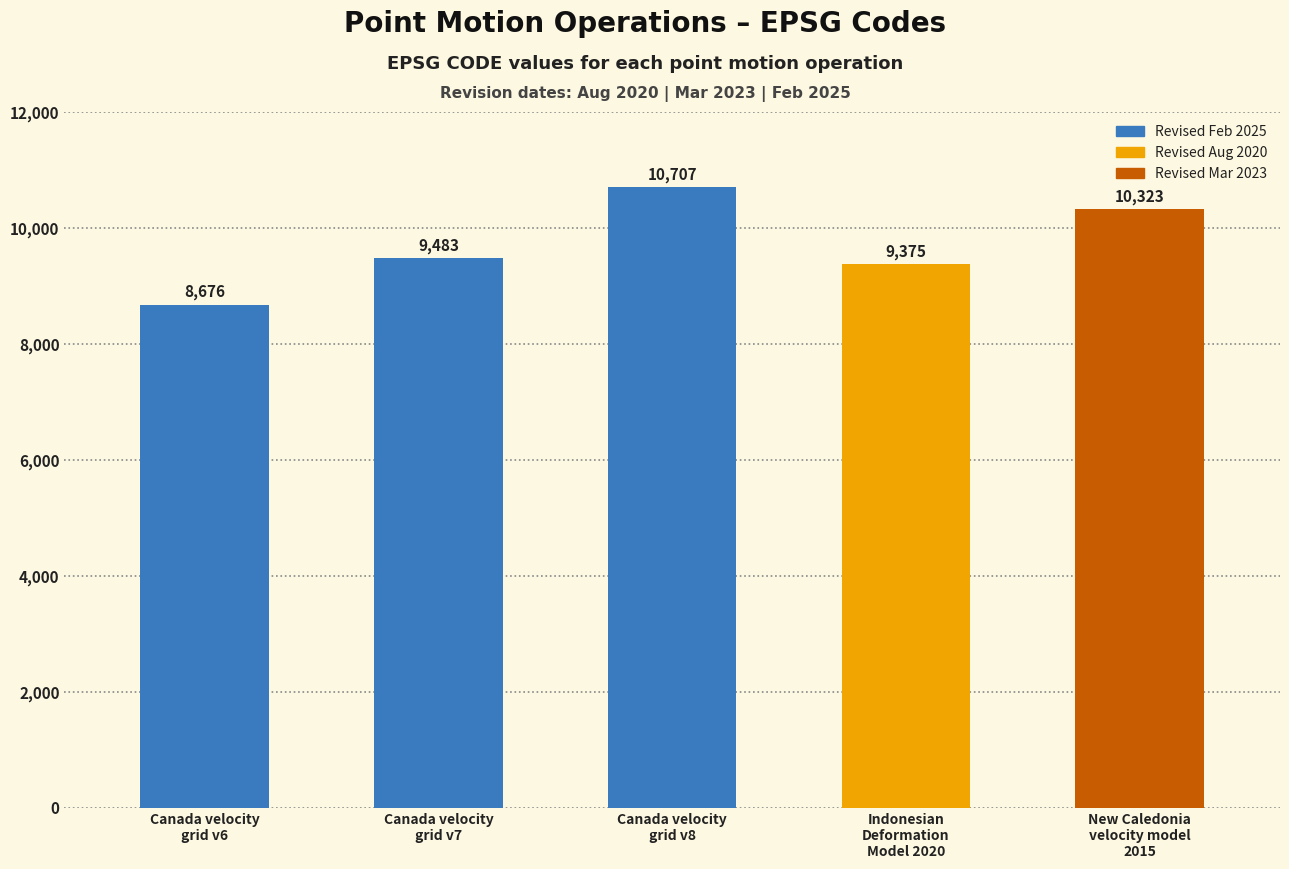

Are the bars grouped side by side (vs. stacked)?

No